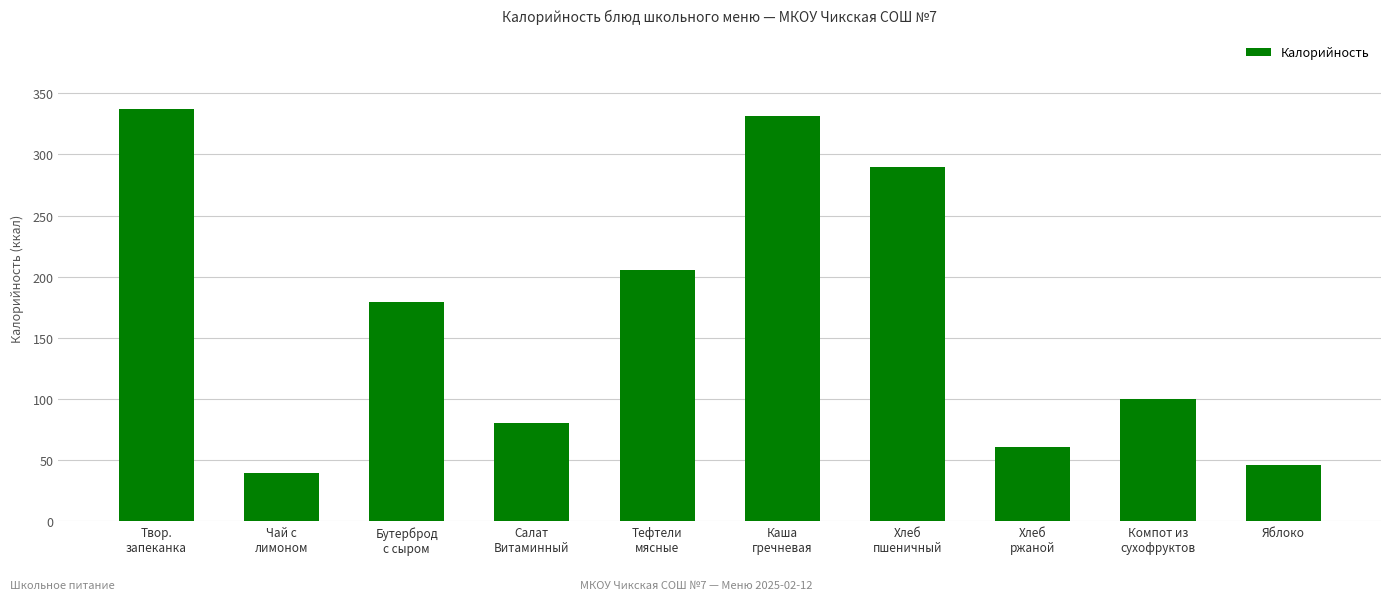

How many distinct data groups are displayed?

1